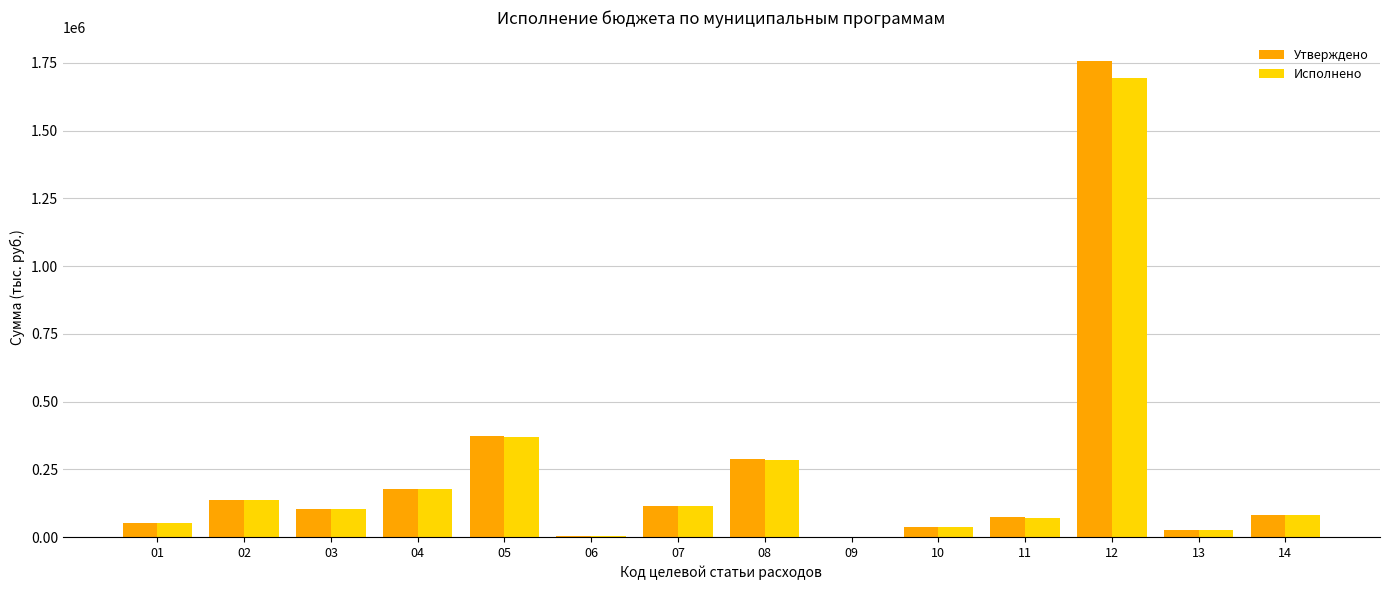

What is the maximum value for Утверждено?

1755422.4